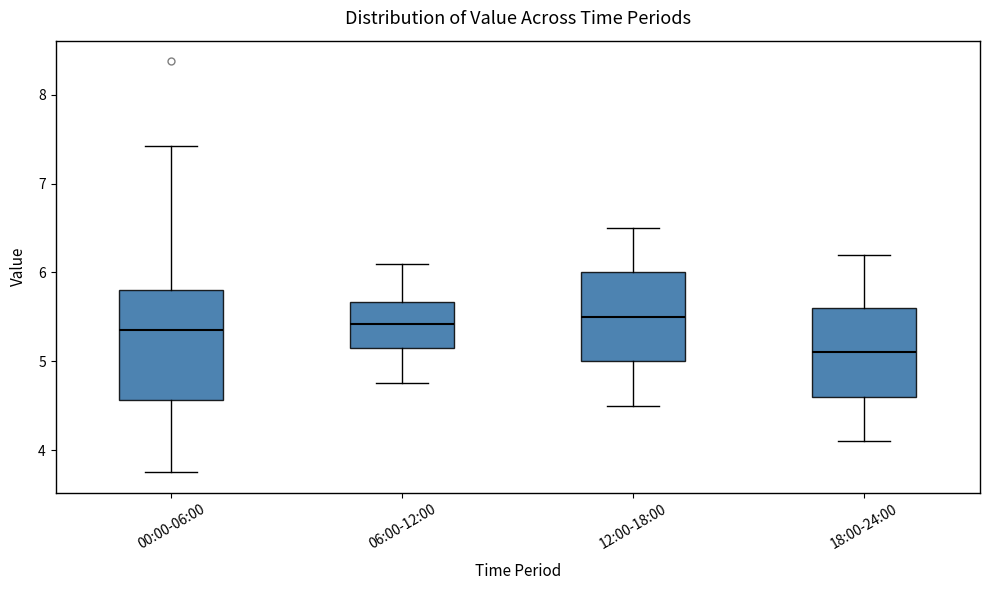

Which box has the lowest median line?

18:00-24:00